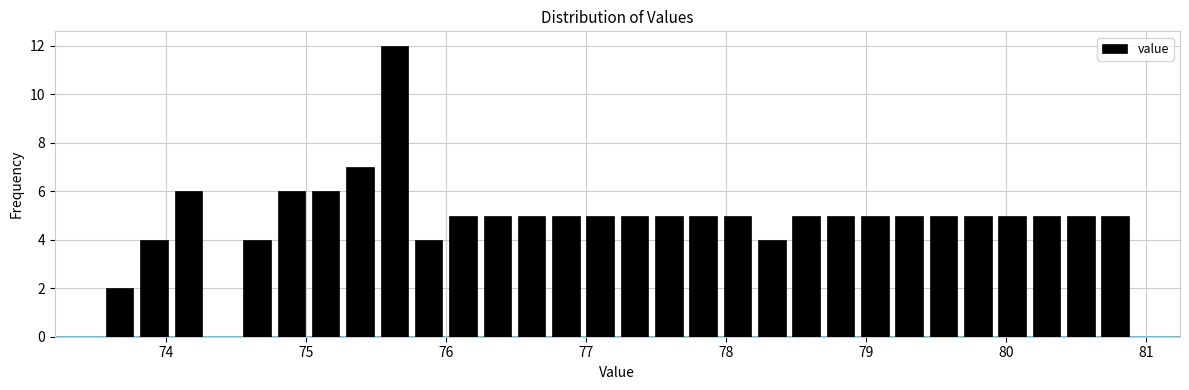

Around what value on the x-axis is the tallest bar? Give the approximate position of its centre, as read against the axis.

75.6